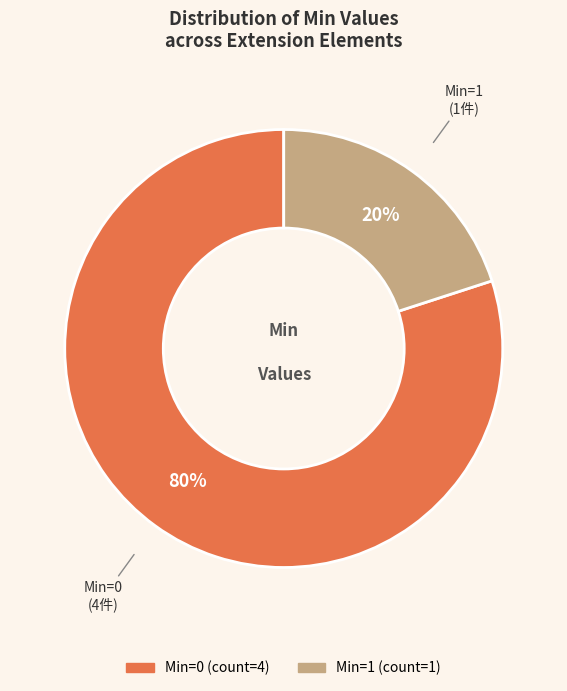

The Min=1 slice represents 30% of the pie. True or false?

False